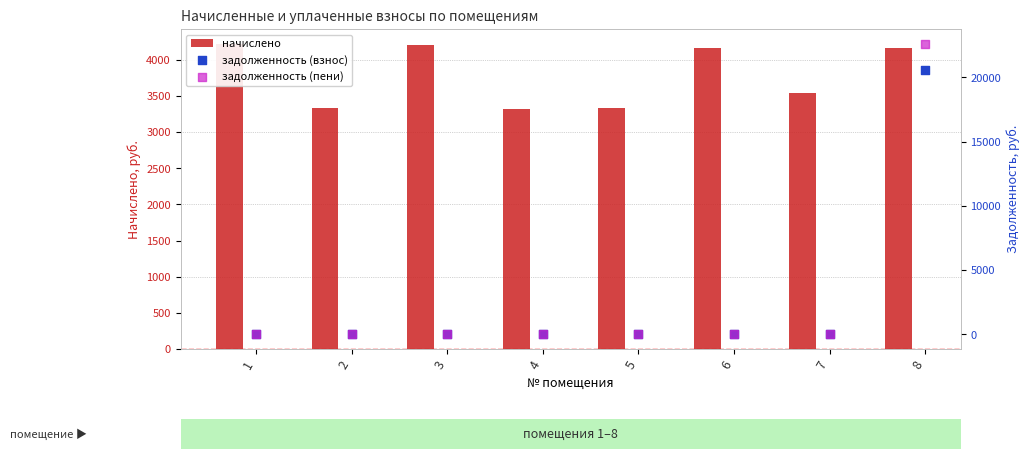

At how many categories does at least one series exceed 21233?

1